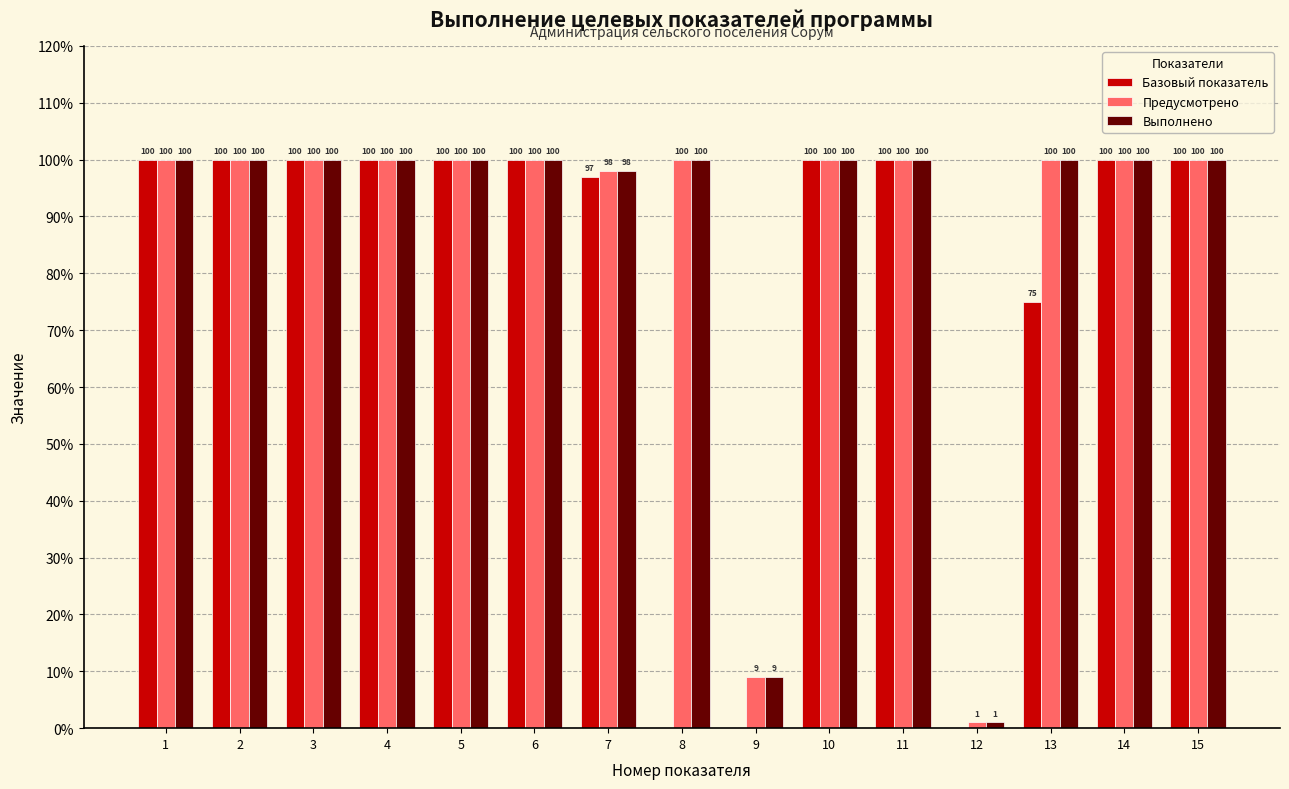

Which series has the largest range (max minus min)?

Базовый показатель